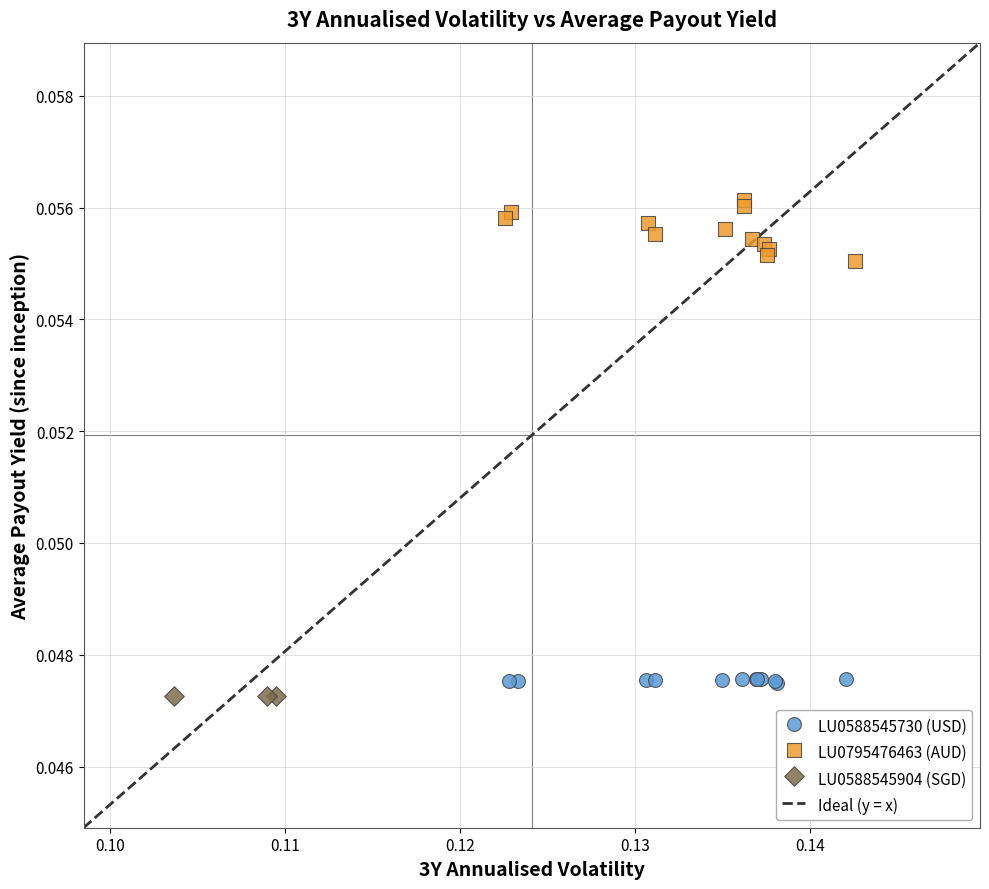

Which series reaches the maximum Y coordinate?

LU0795476463 (AUD)